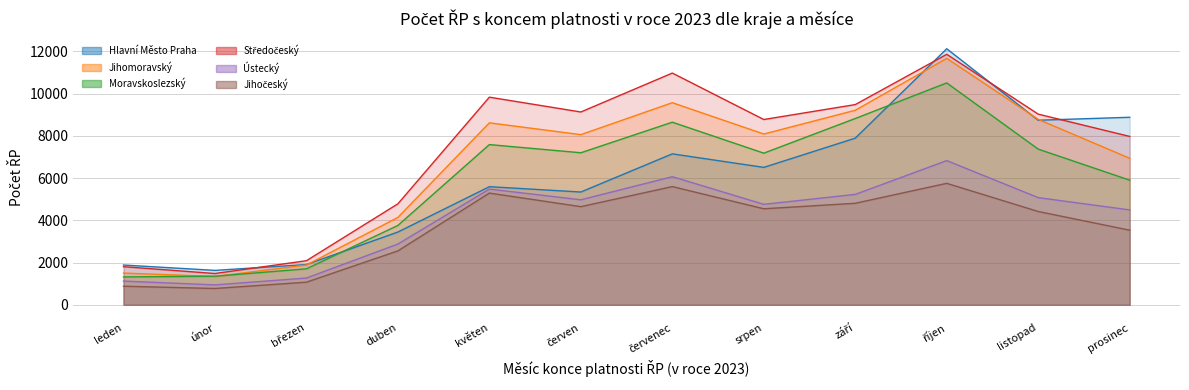

The value of Jihomoravský at srpen is 11393. True or false?

False